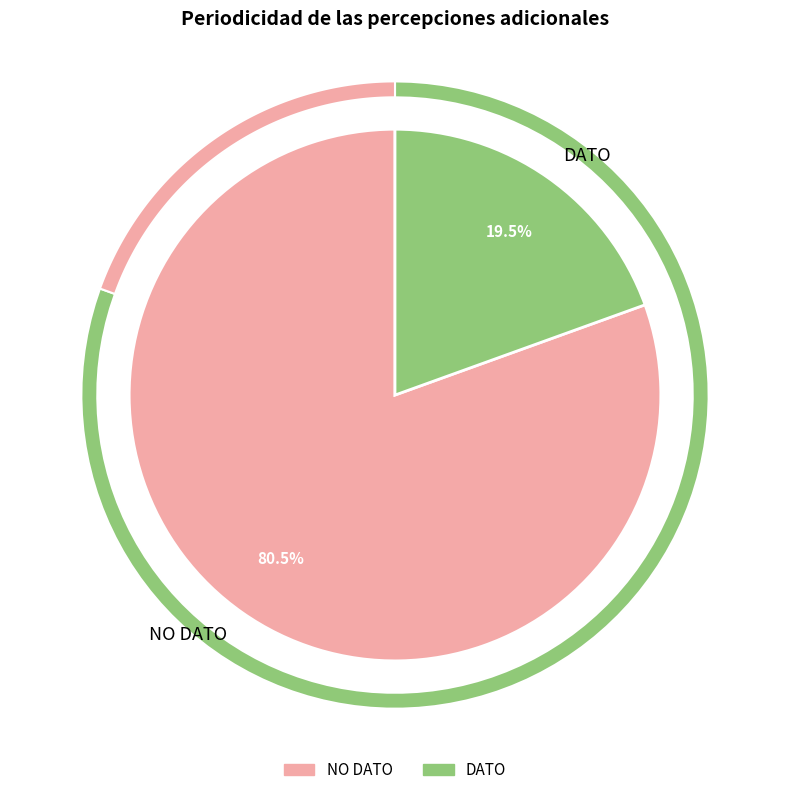

The DATO slice represents 28% of the pie. True or false?

False